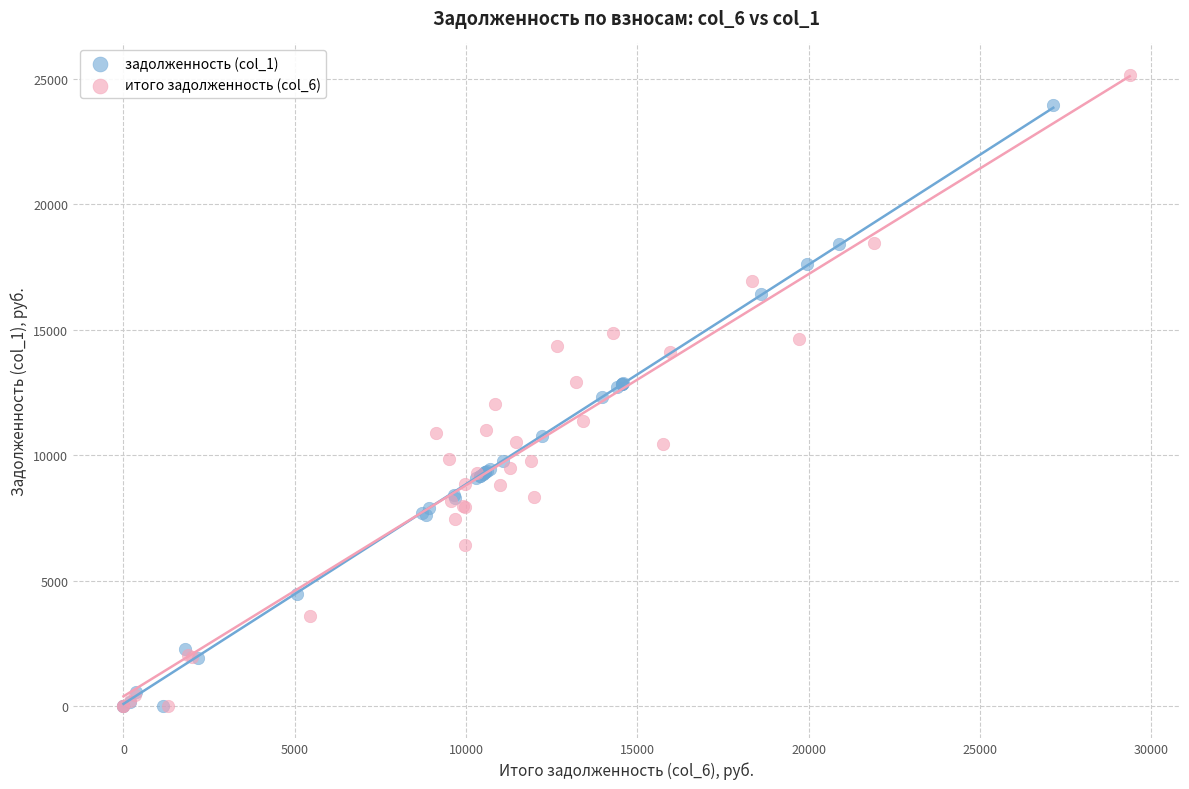

Which series has the largest Y range (max minus min)?

итого задолженность (col_6)